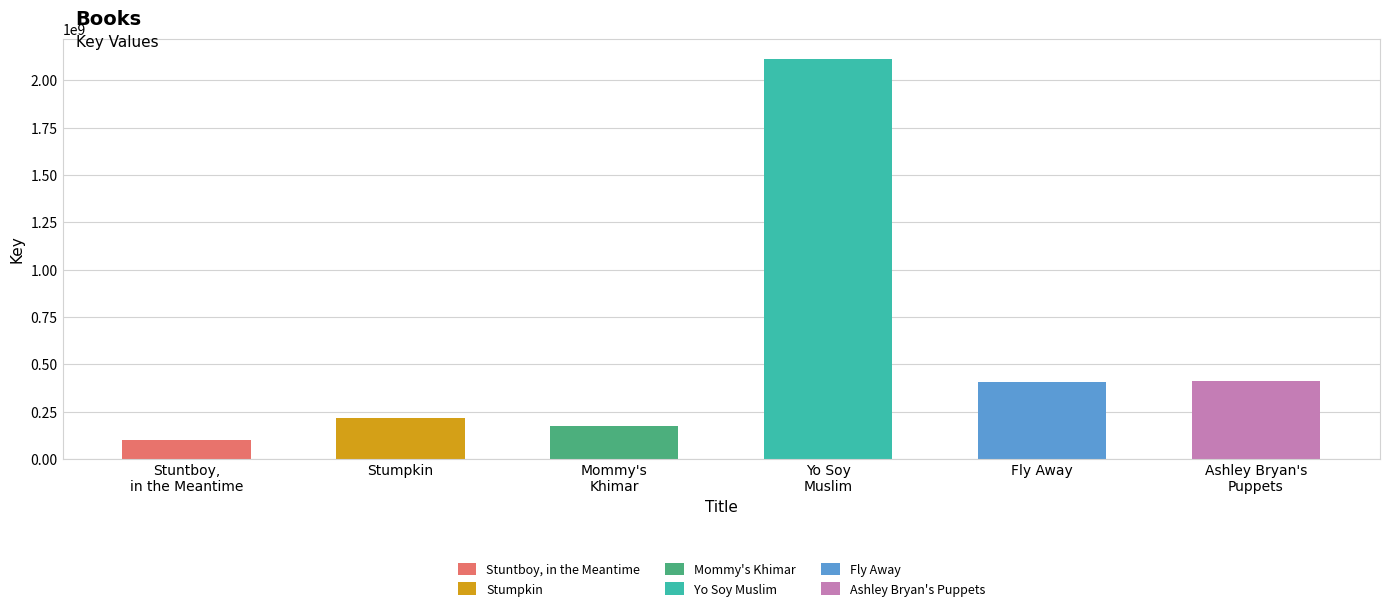

What is the label of the 2nd bar from the right?

Fly Away